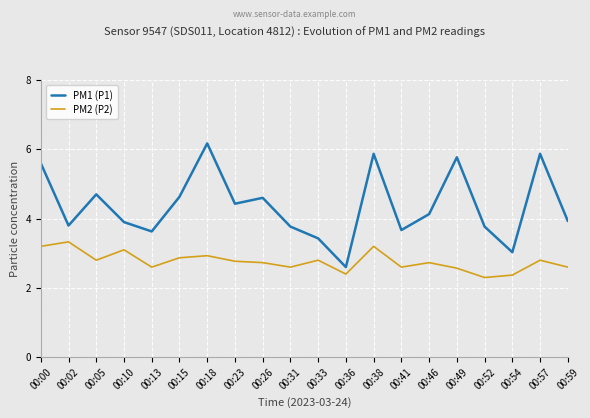

Does the chart display data point markers on the line(s)?

No